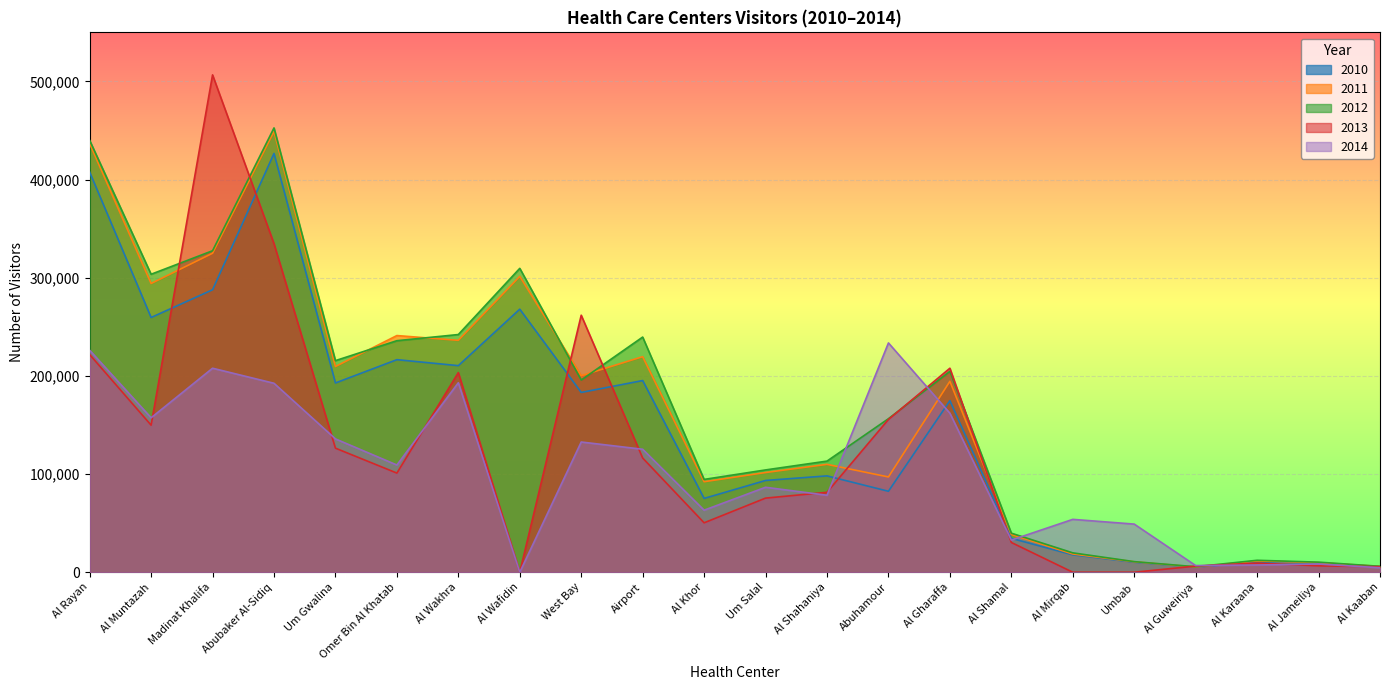

Reading right to left, extract all data points from this chart.

2010: 5778	9241	10383	5185	10255	17716	34511	174786	82482	98165	93488	75207	195285	183180	267998	210469	216557	192824	426627	287765	259511	407658
2011: 5921	9796	11518	5346	10665	18573	38453	194477	97061	109913	101591	92220	219603	200220	301430	236265	241110	209607	449078	324962	294175	436736
2012: 6054	10273	12185	5589	10798	19753	39789	204652	156410	113215	104227	94561	239582	195833	309585	242159	235882	215574	452658	327527	303572	439951
2013: 5604	6529	9302	6251	0	0	30318	207843	155648	81429	75521	50362	116360	261843	0	203388	101014	126412	334729	506693	149841	221786
2014: 4577	8352	7389	6799	49040	53862	32761	161995	233621	78429	86558	63215	125293	132669	0	193036	109244	135829	192507	207841	157344	226159